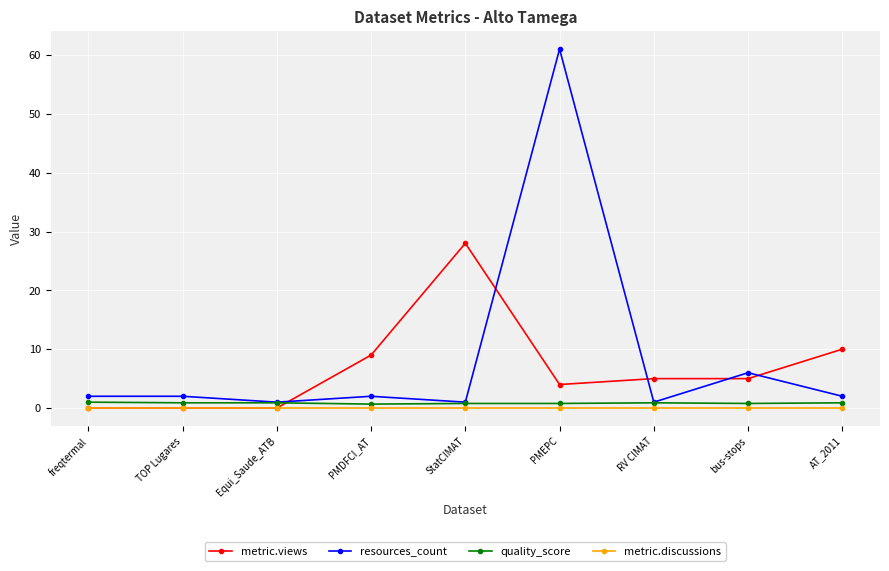

What are all the series names shown in the legend?

metric.views, resources_count, quality_score, metric.discussions